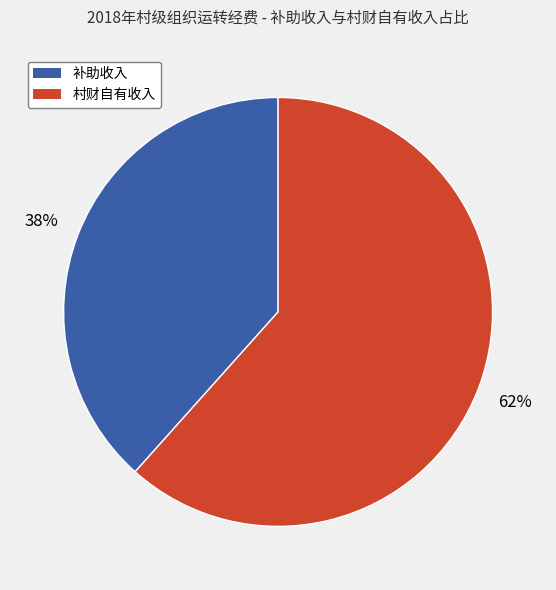

Which category has the smallest portion of the pie?

补助收入